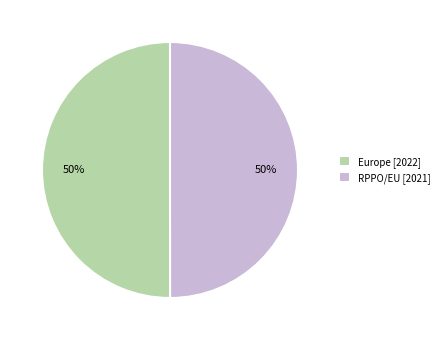

Is the sum of RPPO/EU [2021] and Europe [2022] greater than half?

Yes